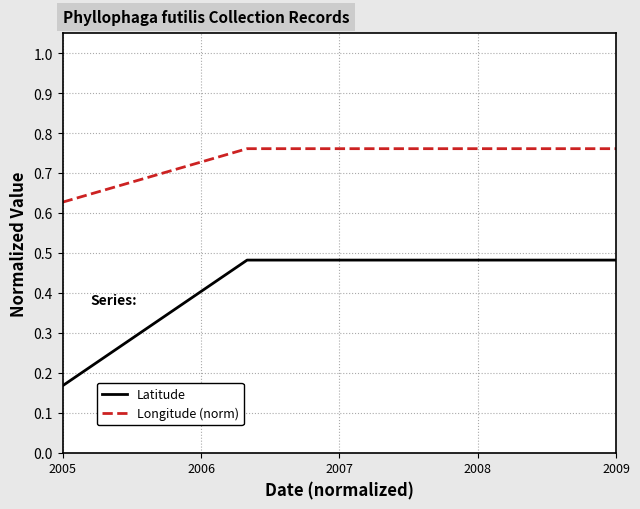

True or false: Latitude has more than 1 interior local peaks.

False